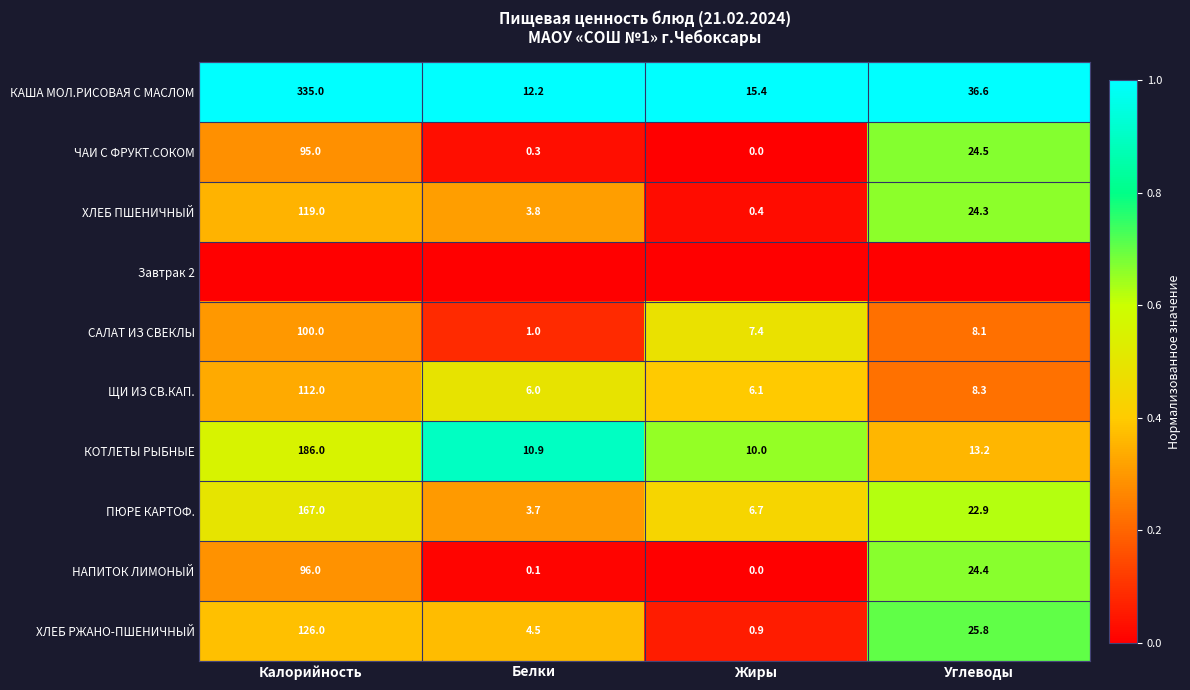

Which category has the lowest value in the ХЛЕБ РЖАНО-ПШЕНИЧНЫЙ series?

Жиры